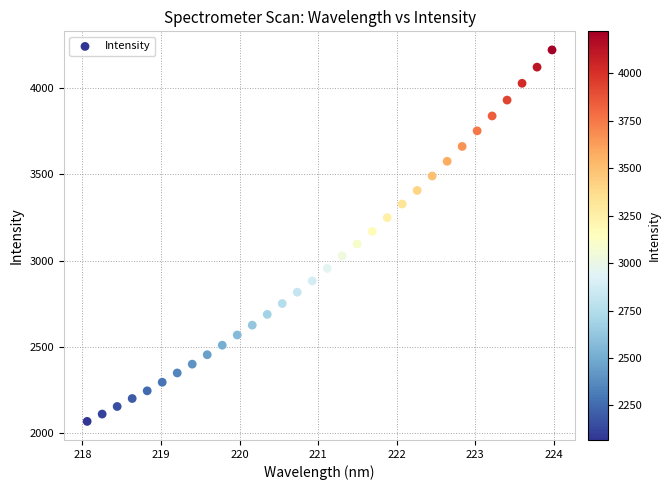

What is the range of X values (max minus min)?

5.9